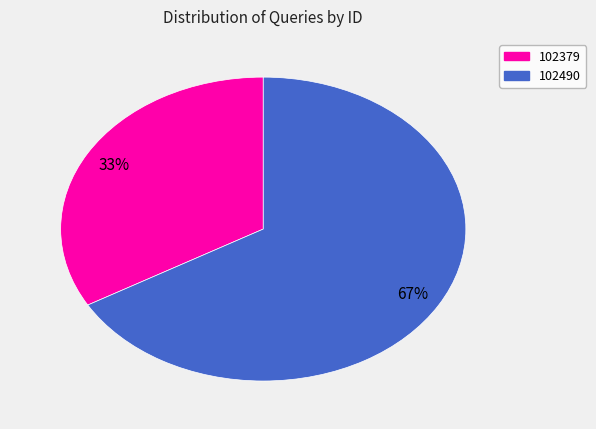

Between 102379 and 102490, which is larger?

102490